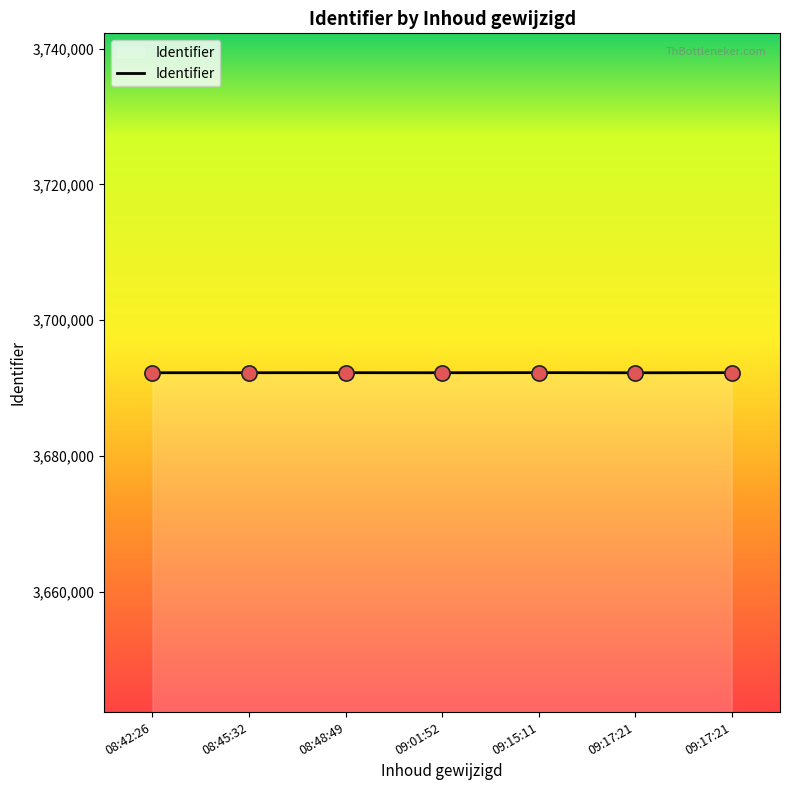

How many lines are shown in the chart?

1